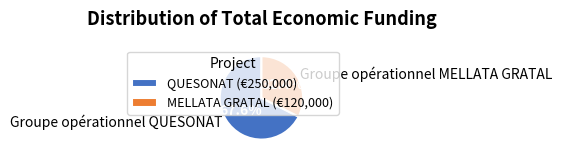

Which category has the biggest portion of the pie?

Groupe opérationnel QUESONAT